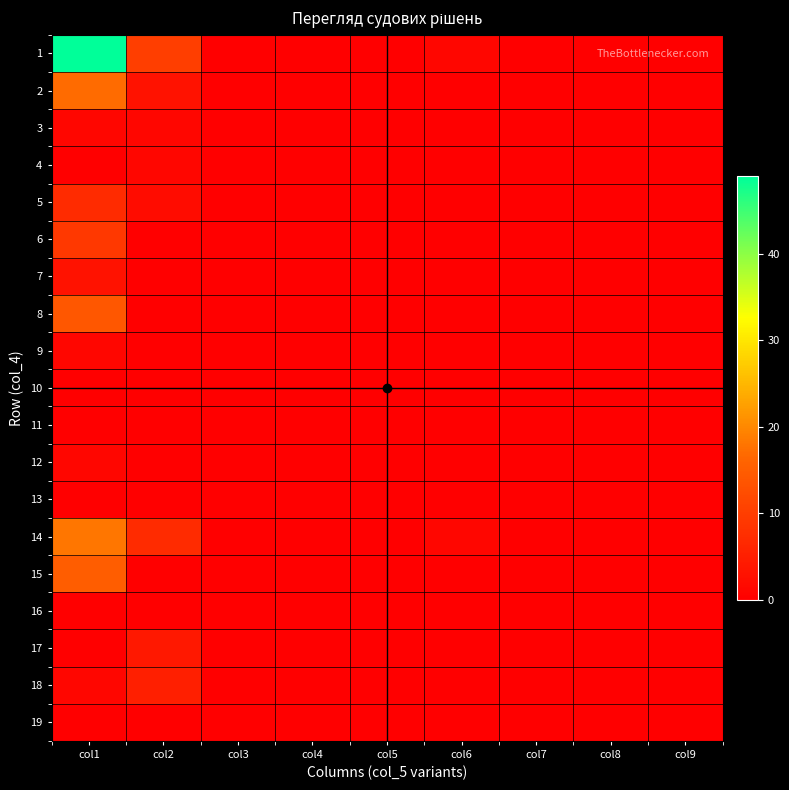

Which series has the widest spread of values?

1